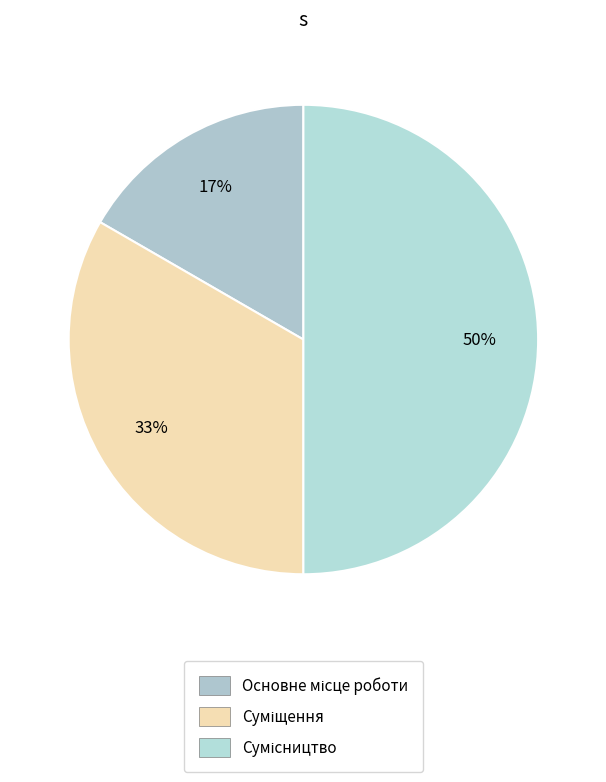

How many segments does this pie chart have?

3